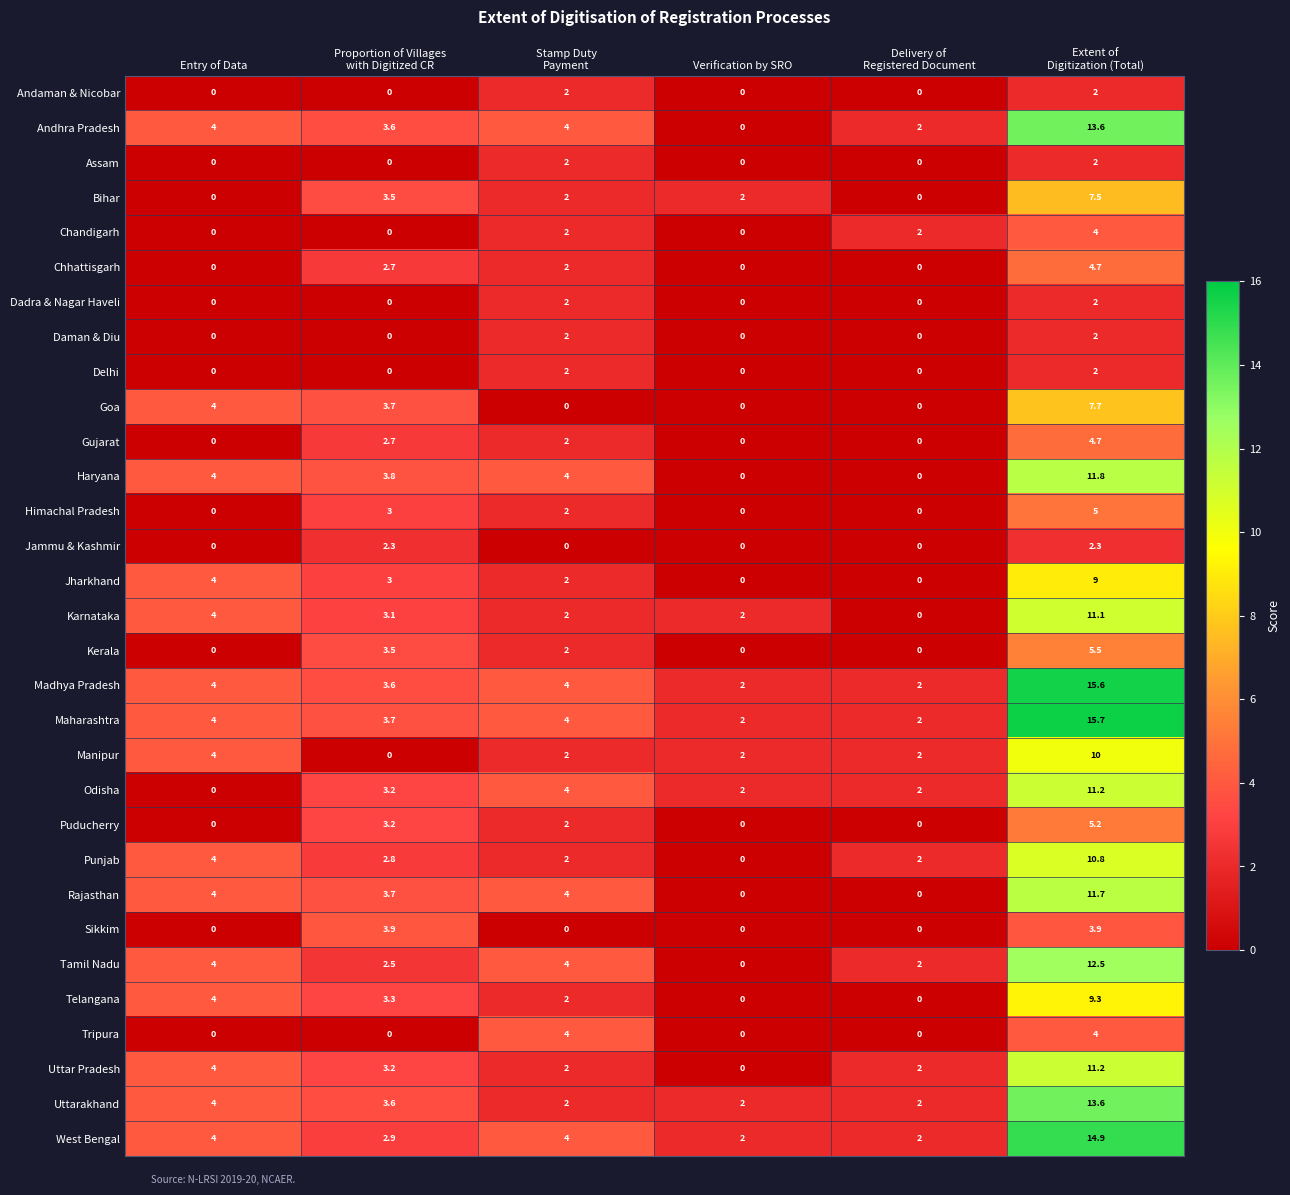

What is the total value across all series at Extent of
Digitization (Total)?

246.5